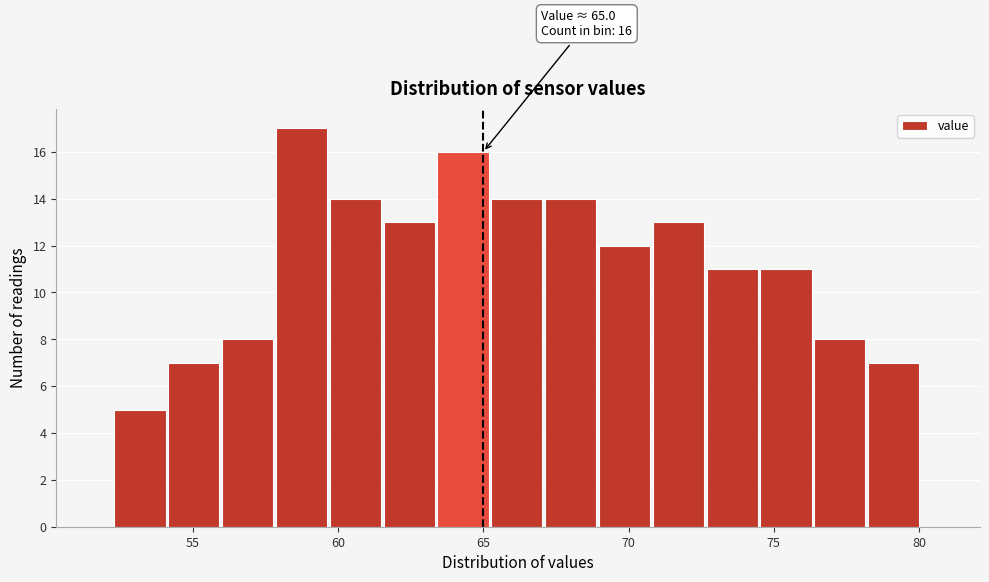

Read against the x-axis, roughly where is the centre of the tallest bar?

58.5